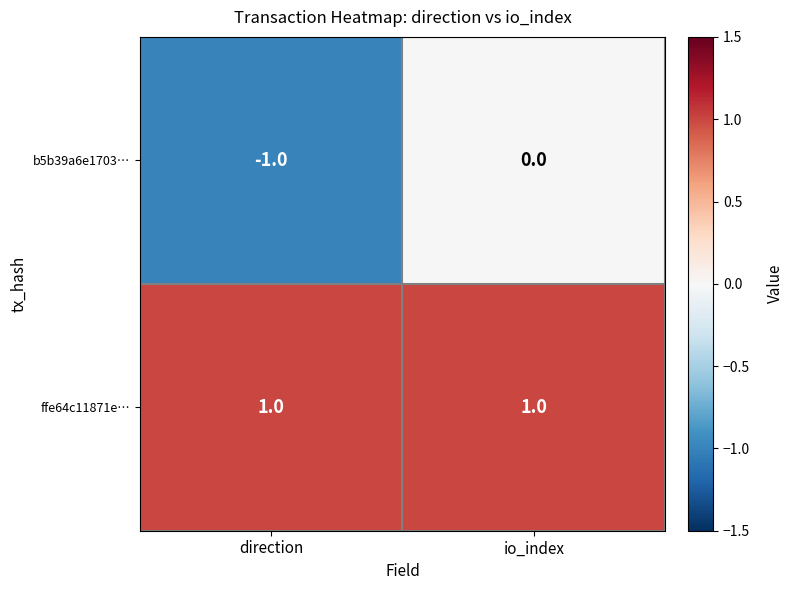

Which label corresponds to the smallest value in the chart?

direction